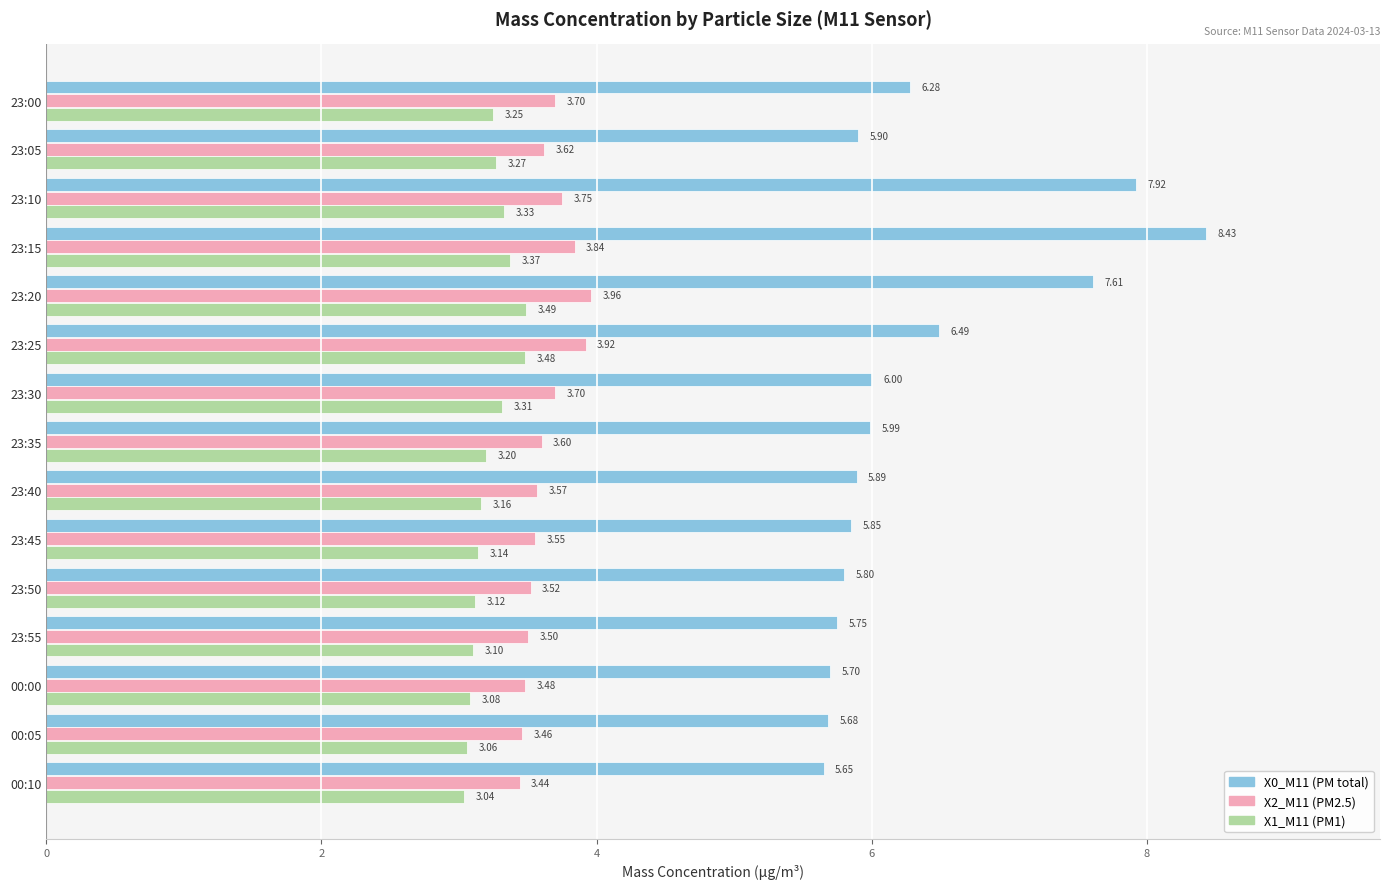

What is the difference between the X0_M11 (PM total) values at 23:00 and 23:10?

1.6